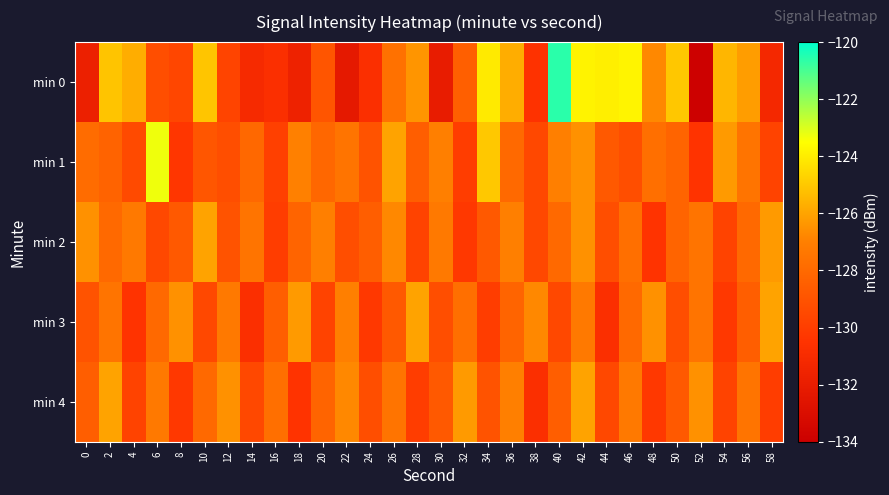

What is the total value across all series at 30?

-644.3